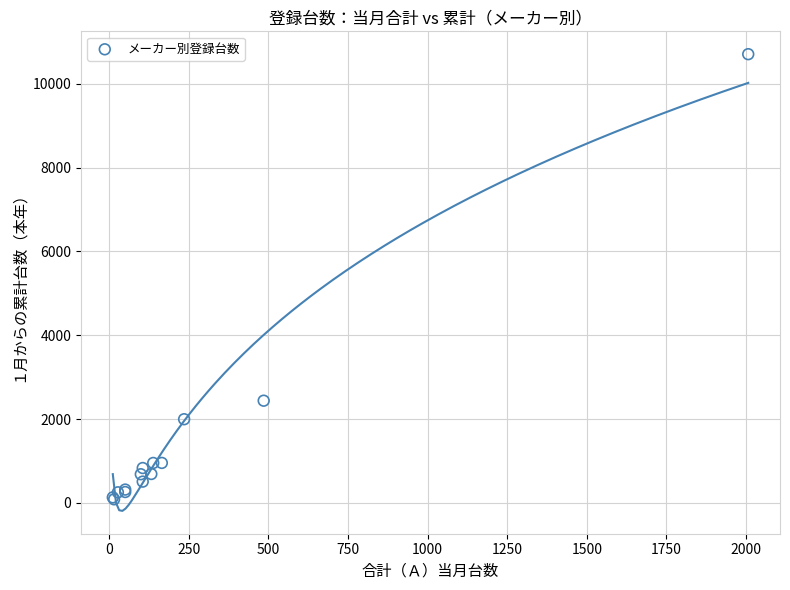

What Y value in the scatter plot is closest to 5395?

2439